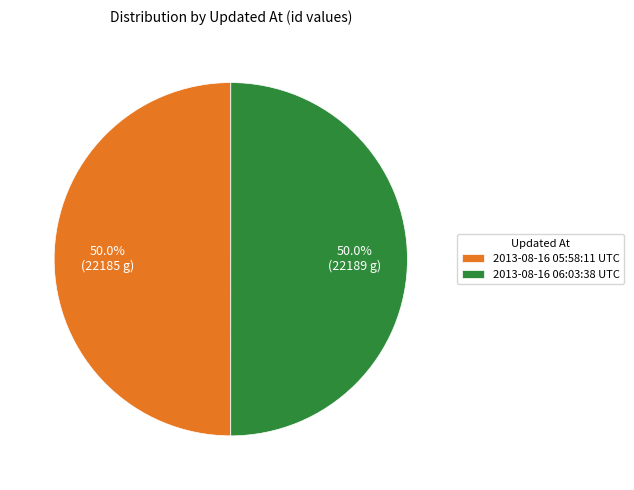

Do 2013-08-16 05:58:11 UTC and 2013-08-16 06:03:38 UTC together represent more than half of the pie?

Yes